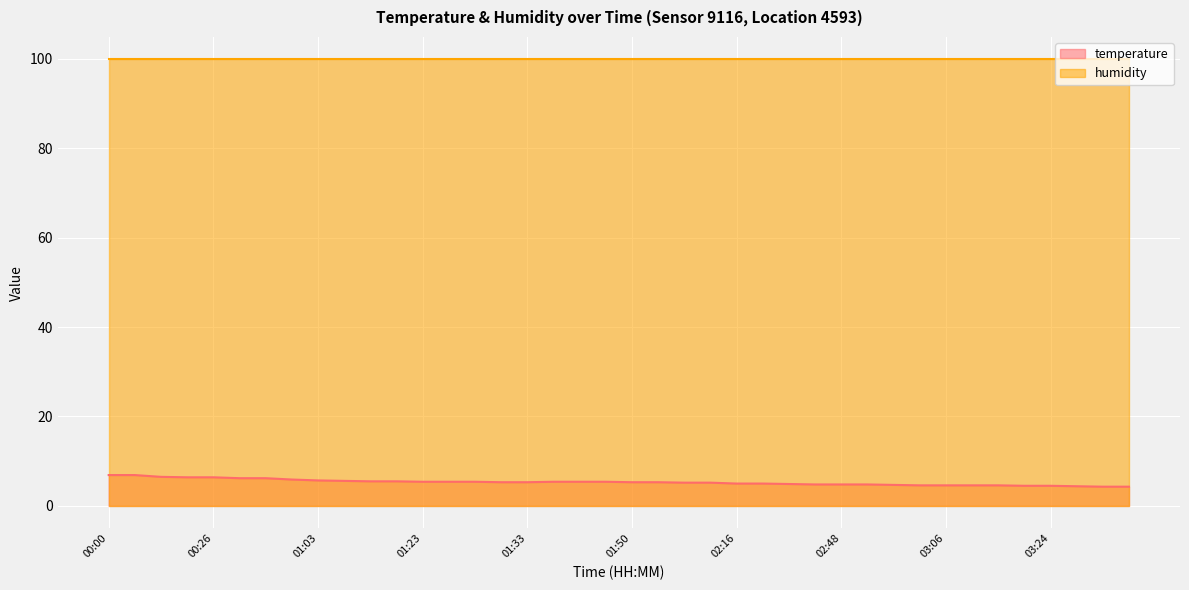

What is the value of the 11th point from the left?

5.5